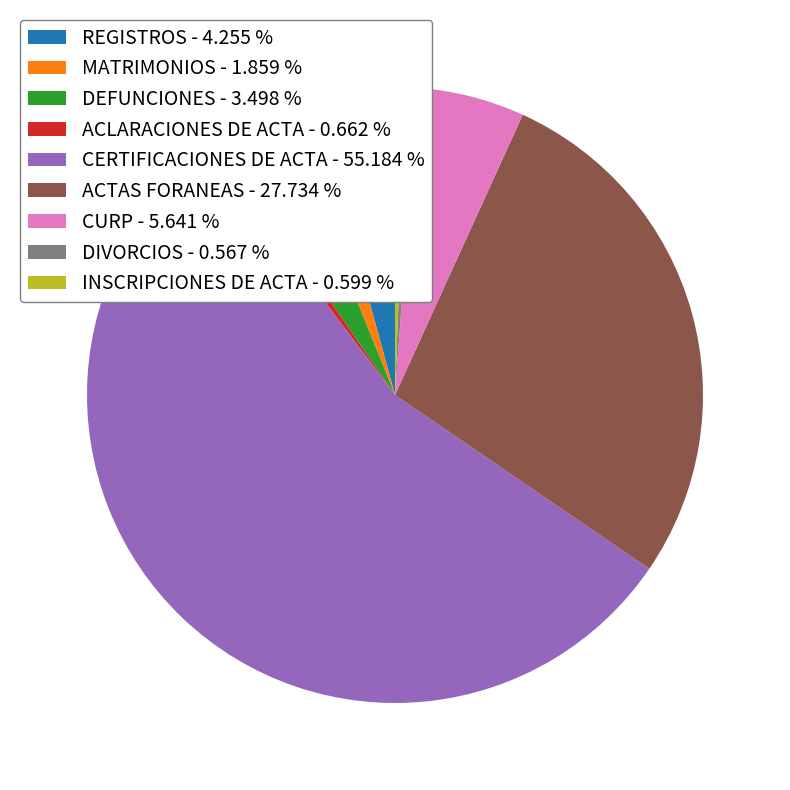

How many segments does this pie chart have?

9